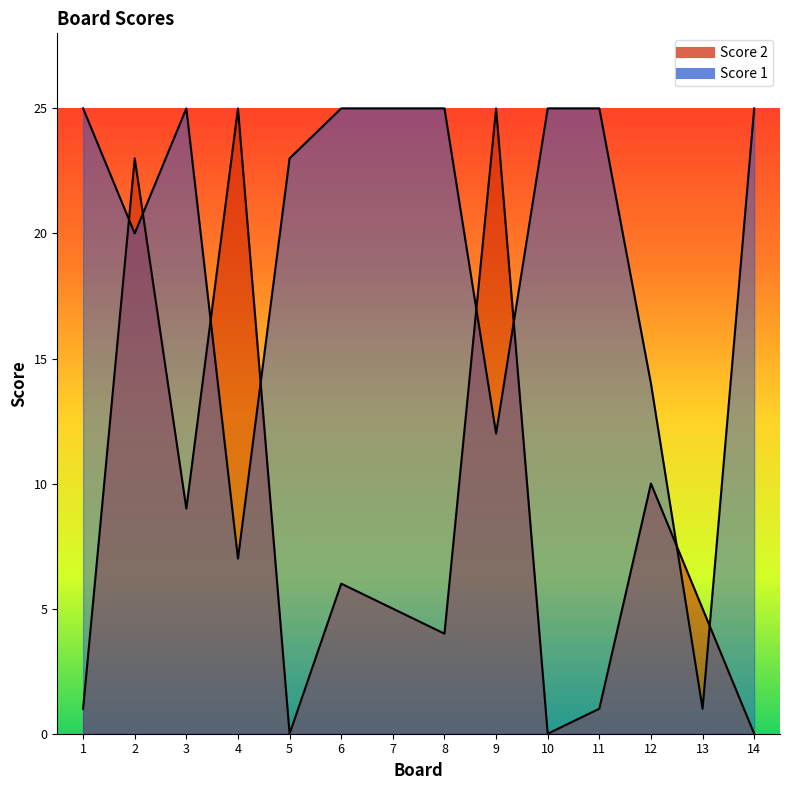

List the series in order of their peak value, lowest first.

Score 2, Score 1